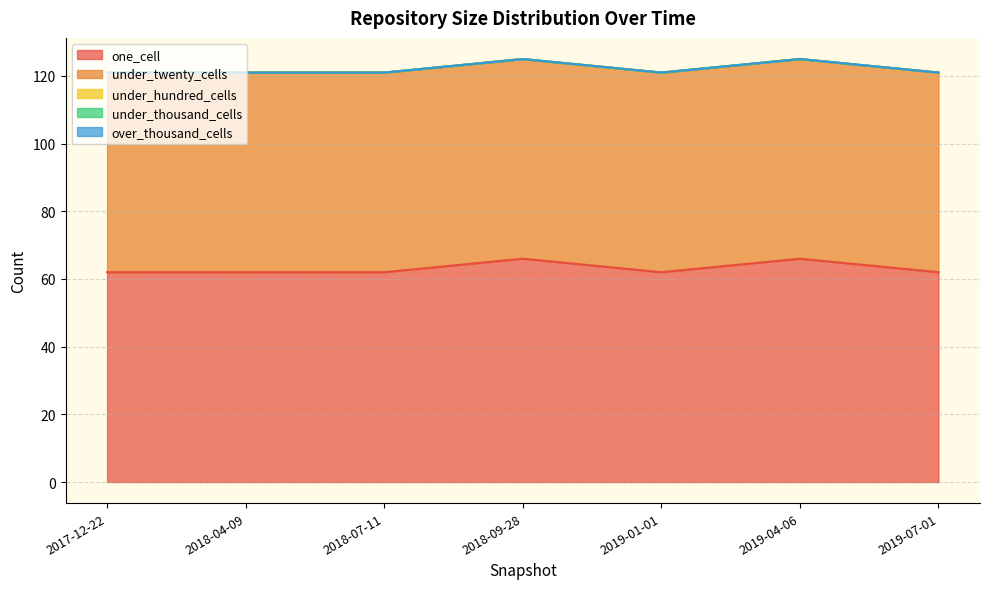

What is the label of the 6th point from the left?

2019-04-06